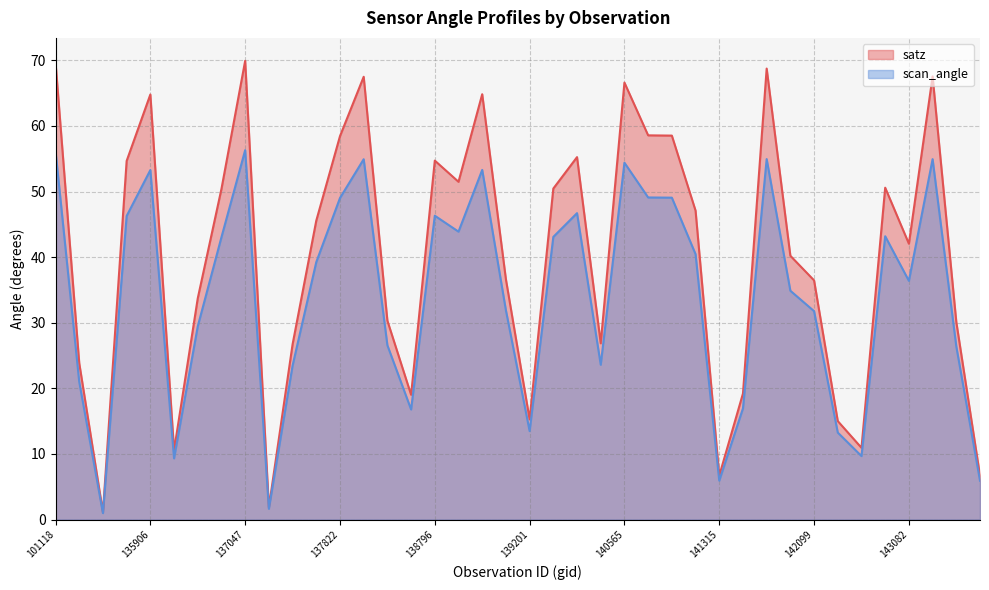

The satz series shows 15.2 at 137047. True or false?

False